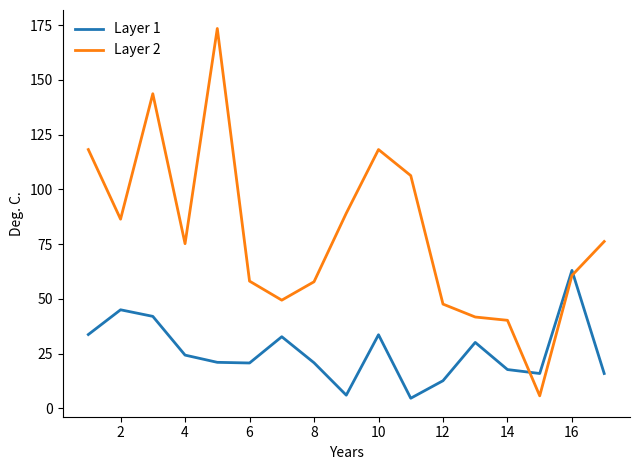

What is the highest value of the Layer 1 series?

63.0